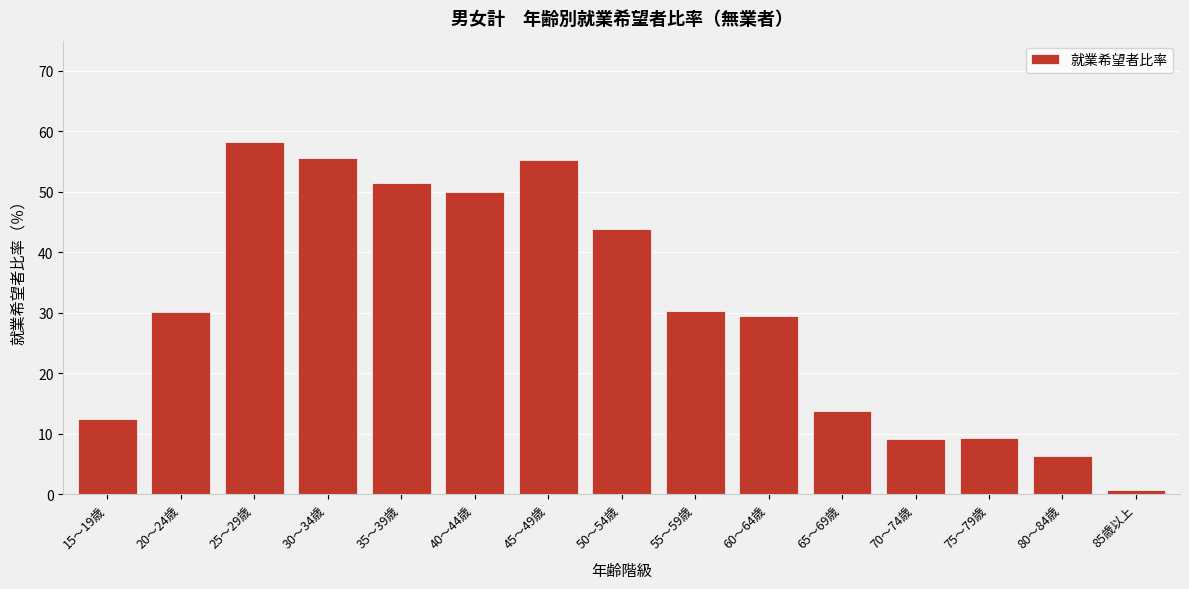

What is the maximum value shown in the chart?

58.3